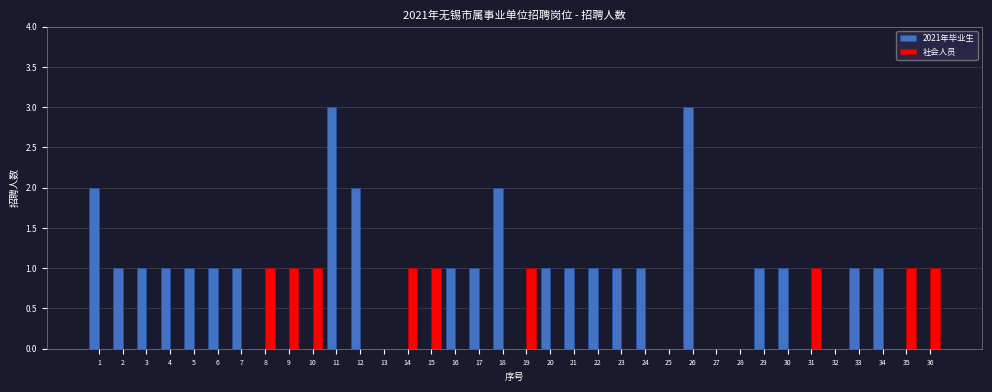

Which series has the largest range (max minus min)?

2021年毕业生